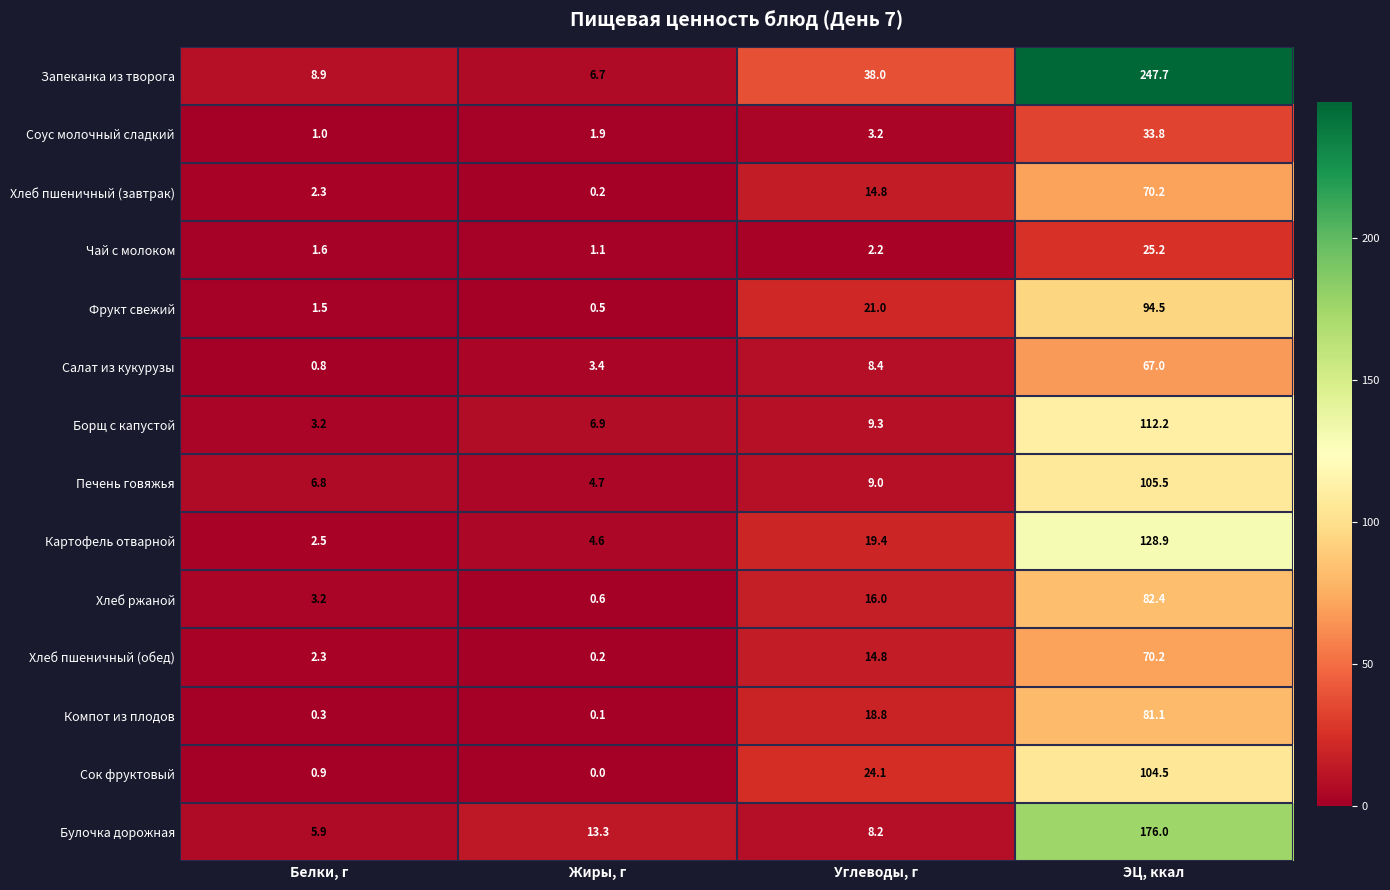

Which series changed the most between Белки, г and ЭЦ, ккал?

Запеканка из творога